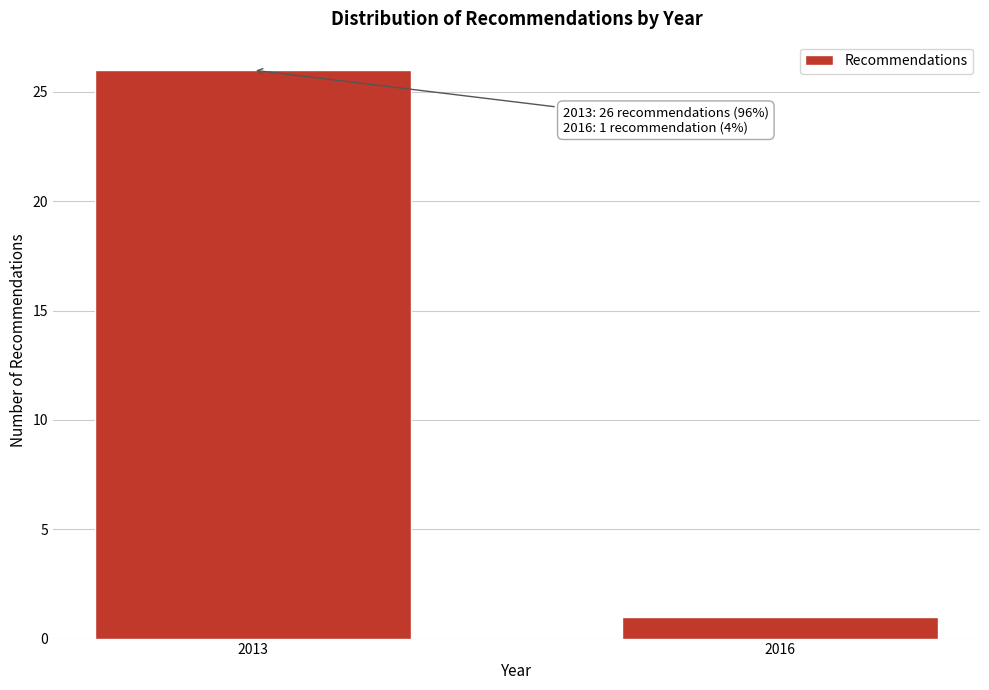

Reading right to left, extract all data points from this chart.

1	26